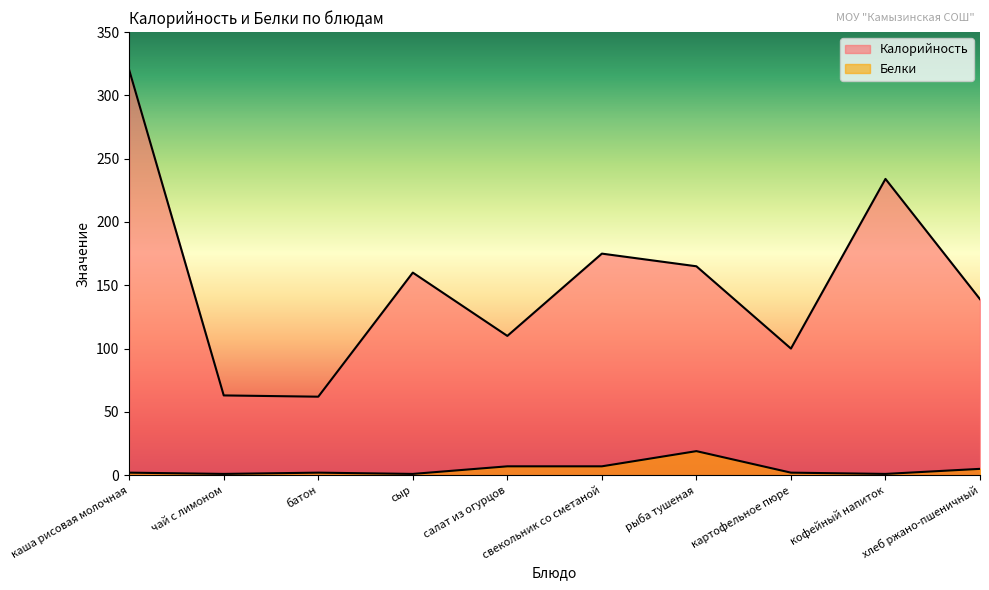

At which category does Калорийность reach its first local peak?

сыр